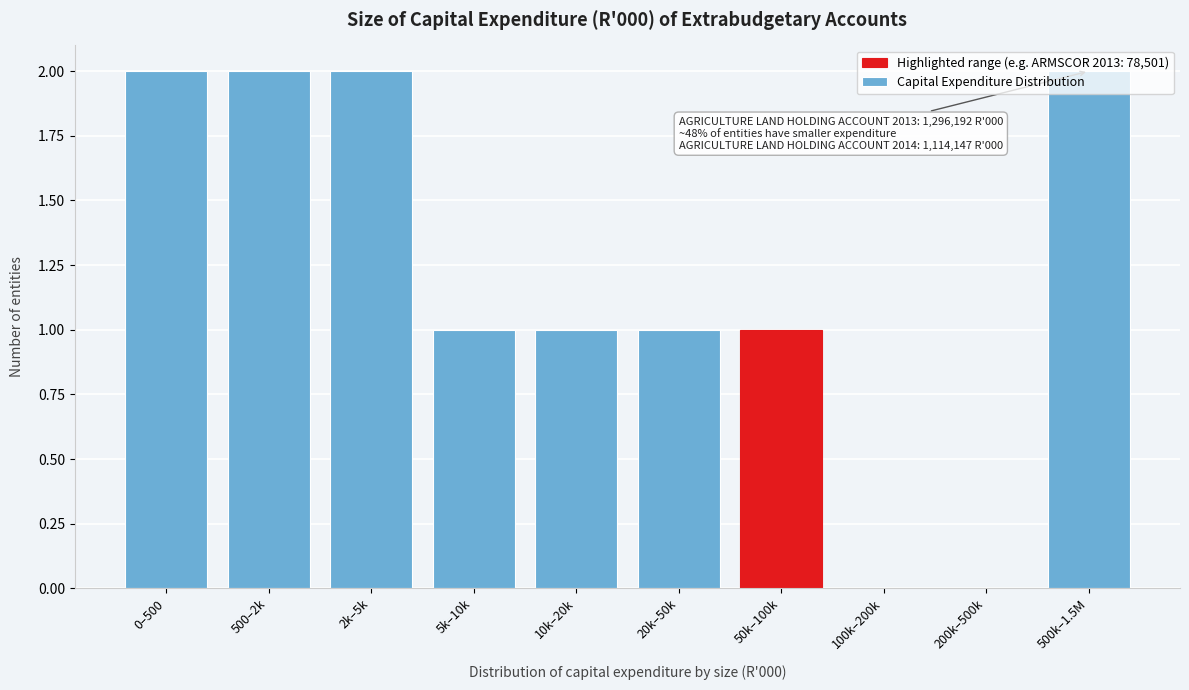

Which has a higher value, 5k–10k or 100k–200k?

5k–10k